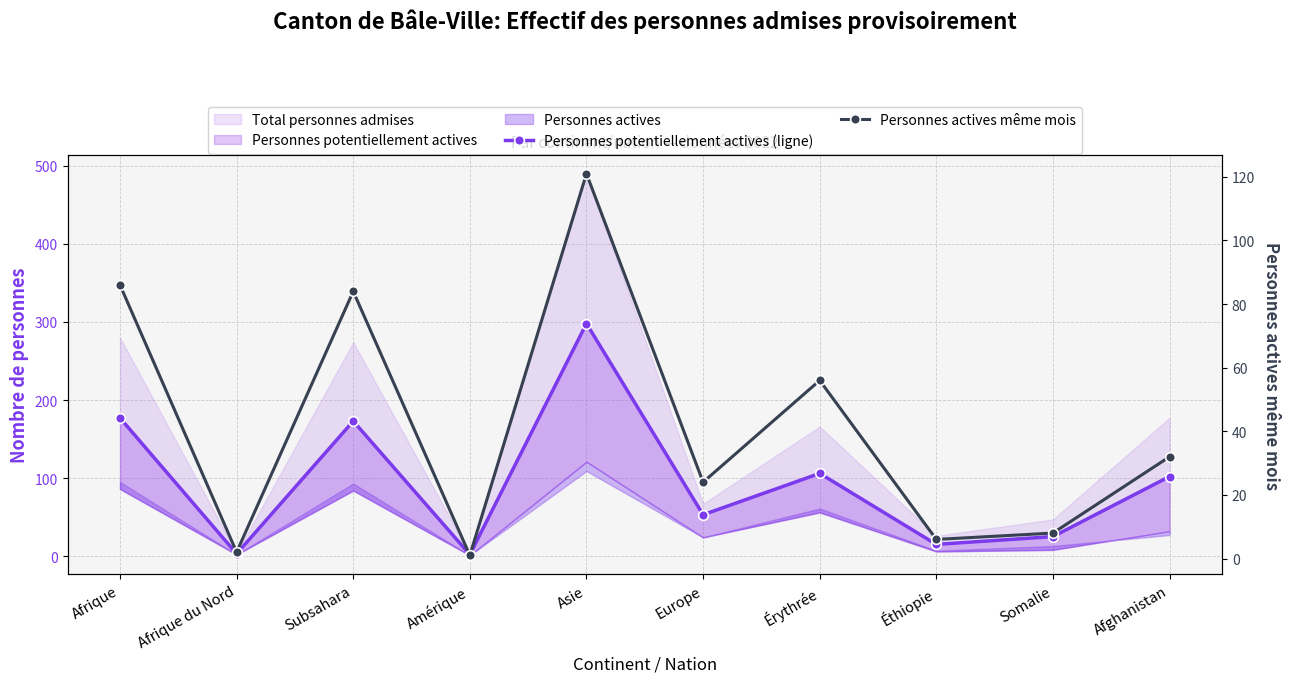

Reading right to left, transcribe all the data shown in this chart.

Personnes potentiellement actives (ligne): 102	25	15	106	53	298	2	173	3	177
Personnes actives même mois: 32	8	6	56	24	121	1	84	2	86